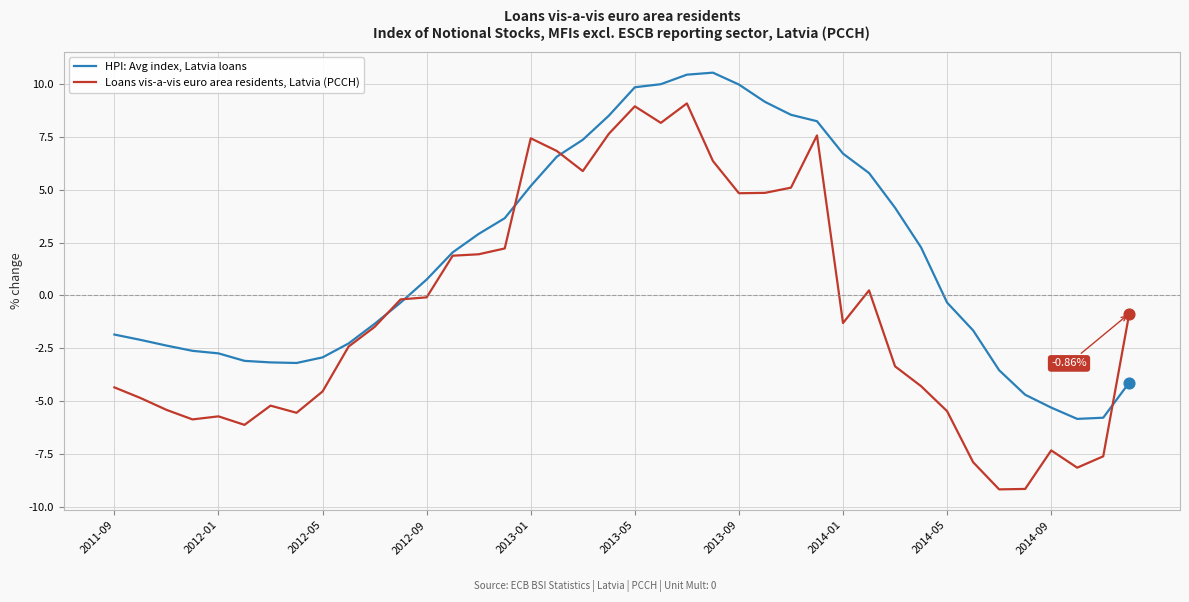

Which series has the largest total across all categories?

HPI: Avg index, Latvia loans